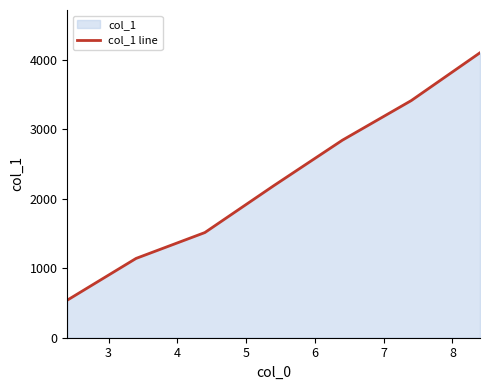

True or false: there are more than 0 points higher than both neighbors.

False